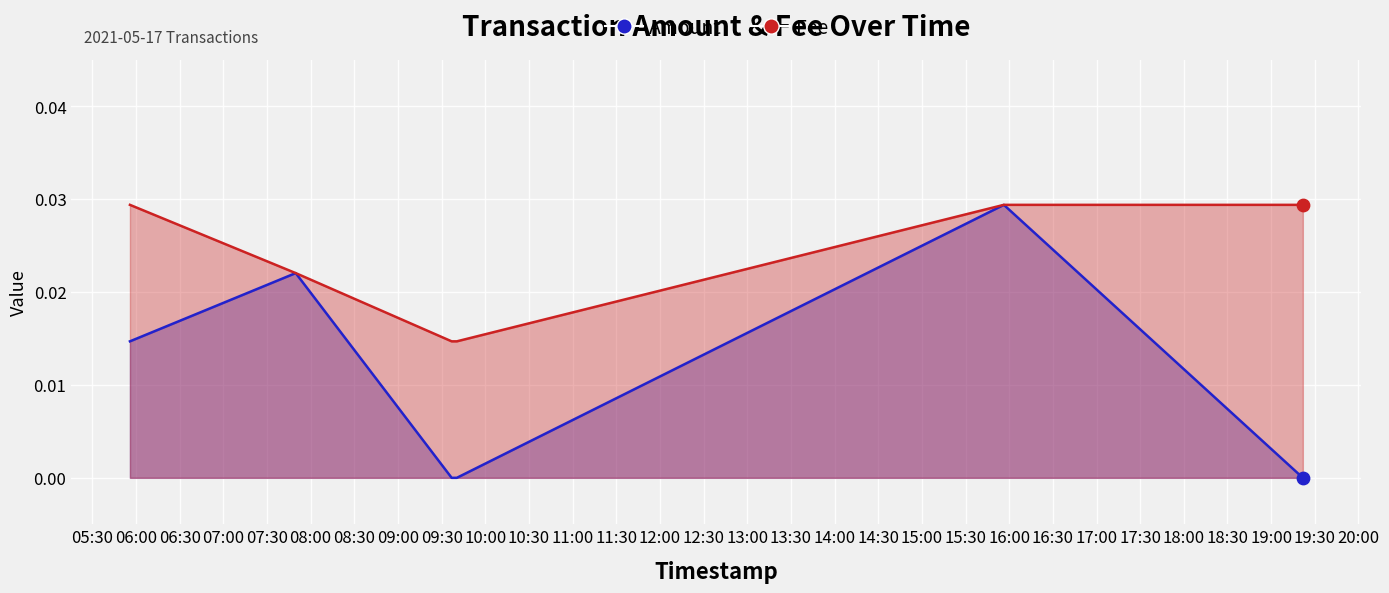

What are all the series names shown in the legend?

Amount, Fee